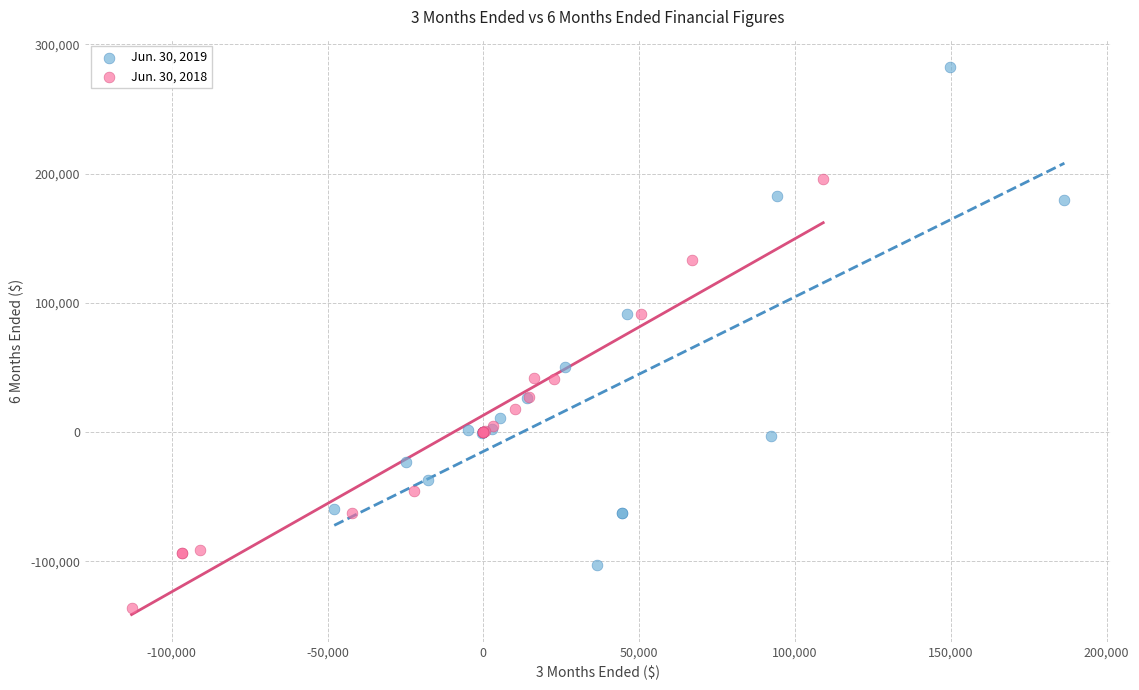

Which series reaches the maximum Y coordinate?

Jun. 30, 2019